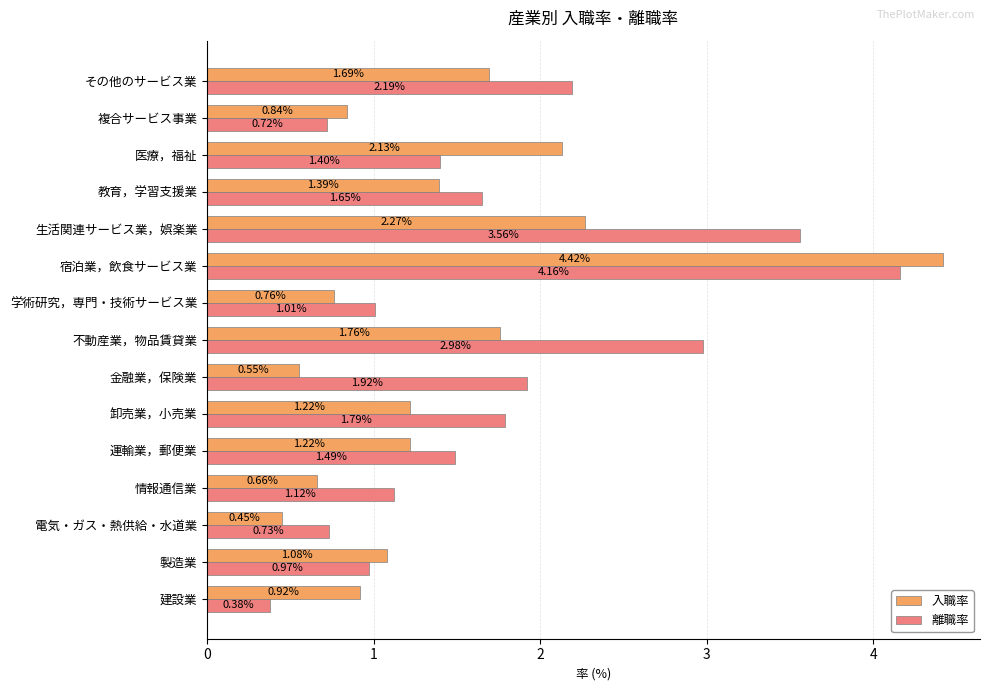

At which label does 離職率 reach its peak?

宿泊業，飲食サービス業